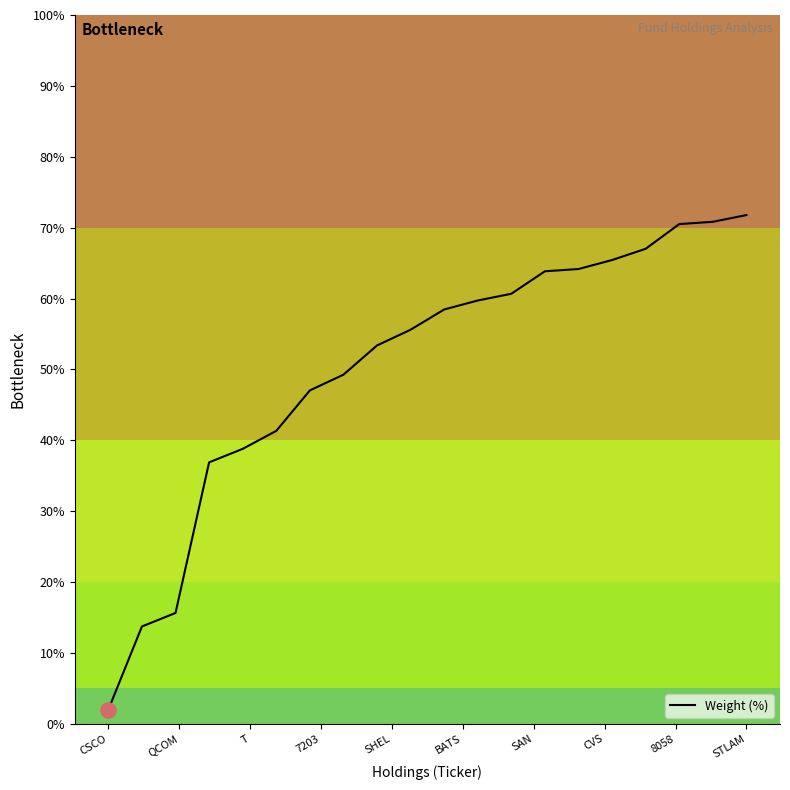

What is the greatest value displayed?

71.8